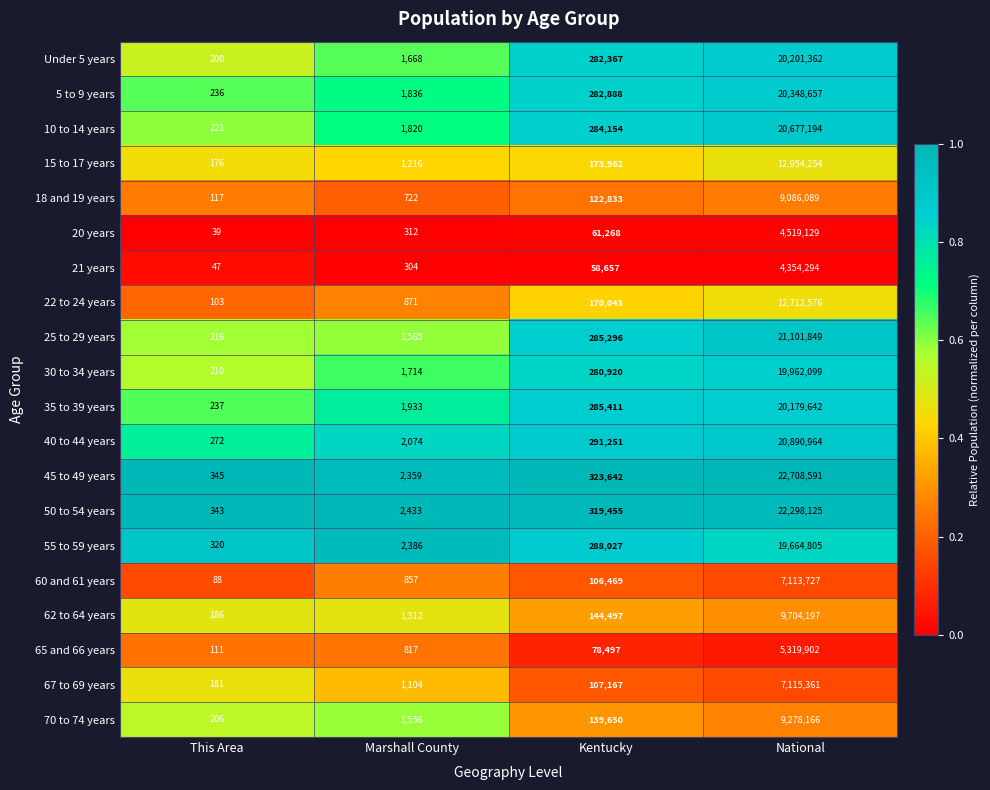

Which category has the highest value across all series?

National